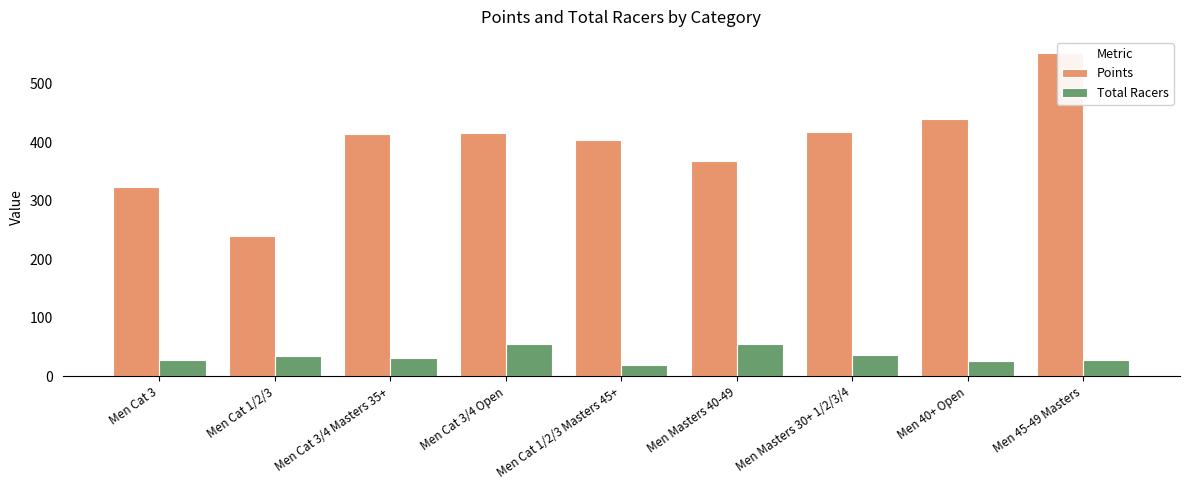

At which label does Total Racers reach its peak?

Men Cat 3/4 Open